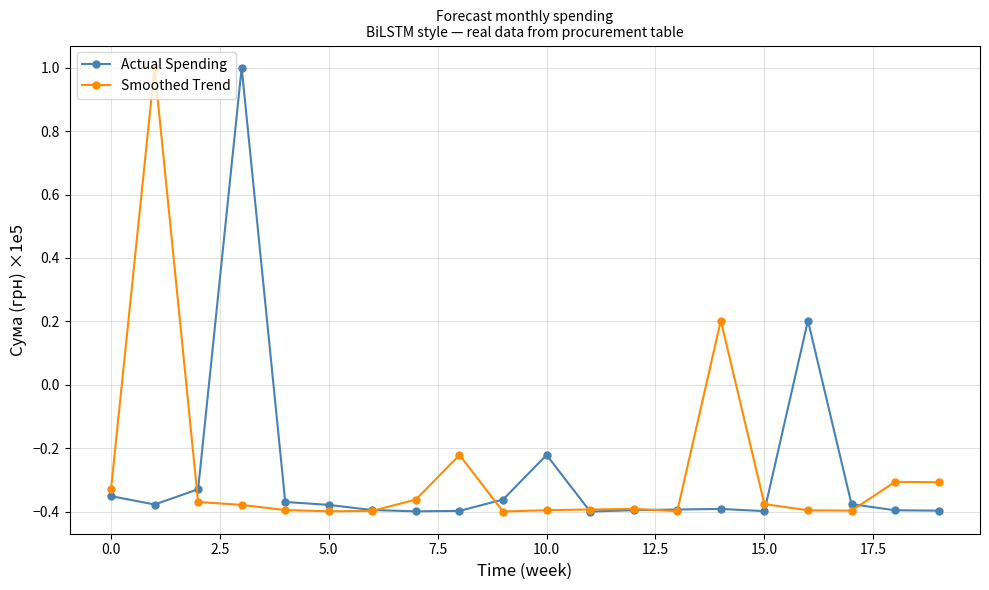

What is the difference between the second highest and second lowest values in the Smoothed Trend series?

0.6